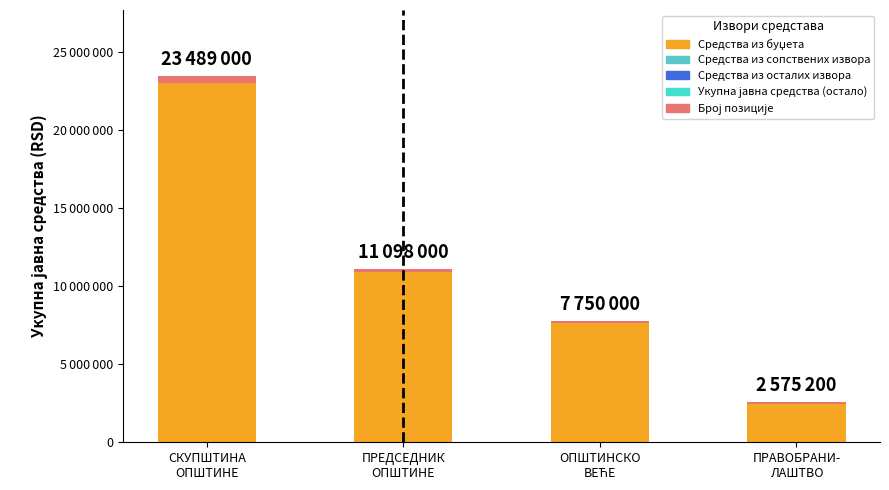

Does the chart contain stacked bars?

Yes